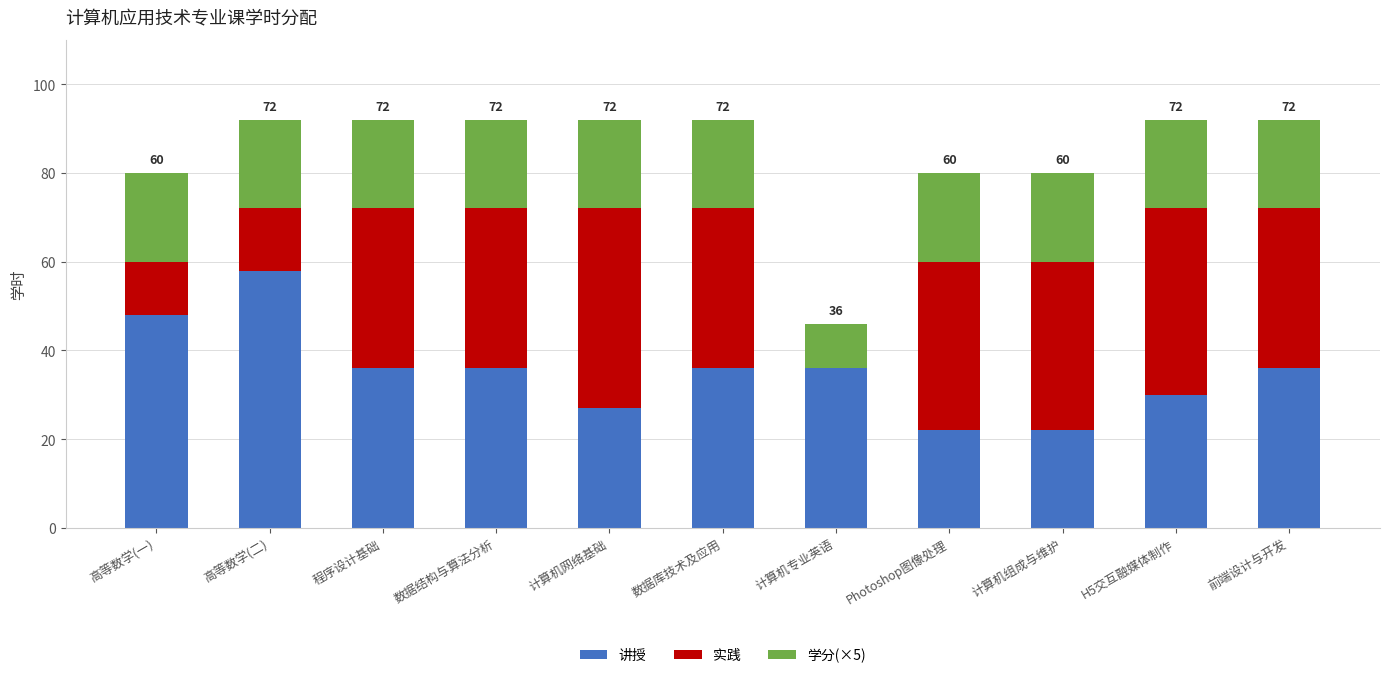

The 讲授 series shows 14 at 计算机专业英语. True or false?

False